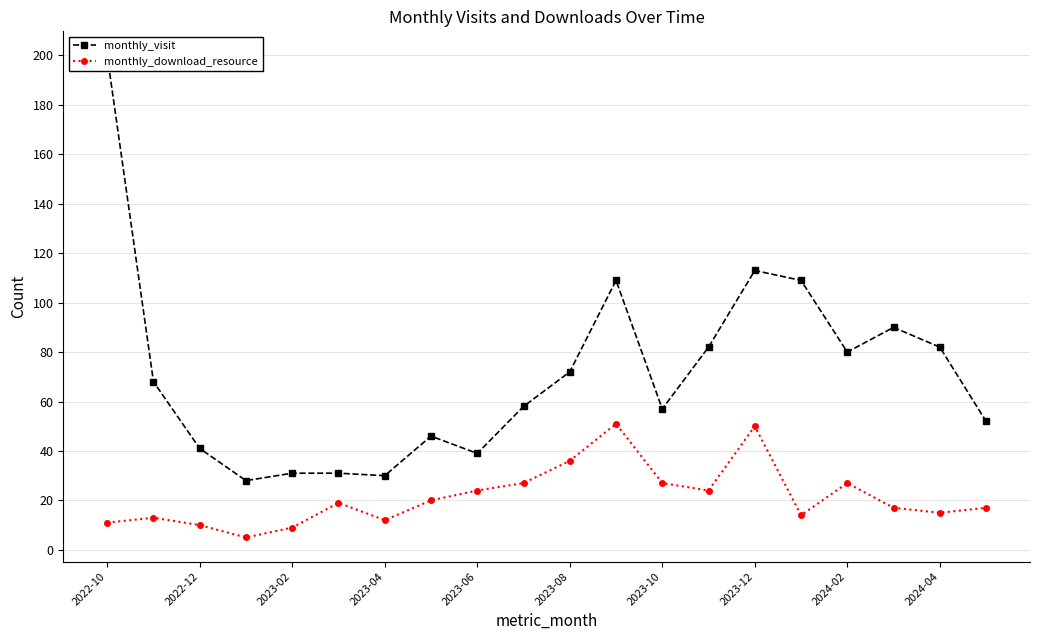

True or false: monthly_download_resource has more than 1 points higher than both neighbors.

True